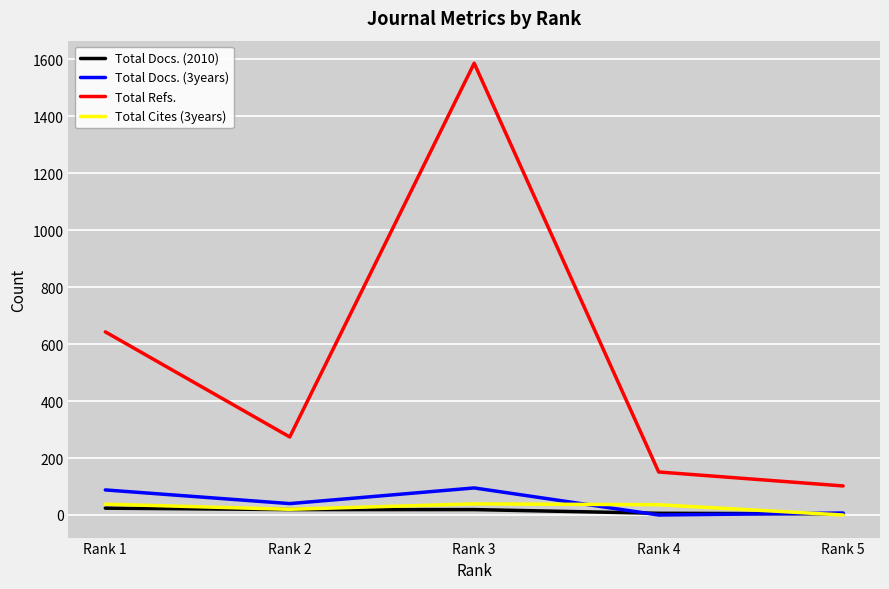

How many lines are shown in the chart?

4